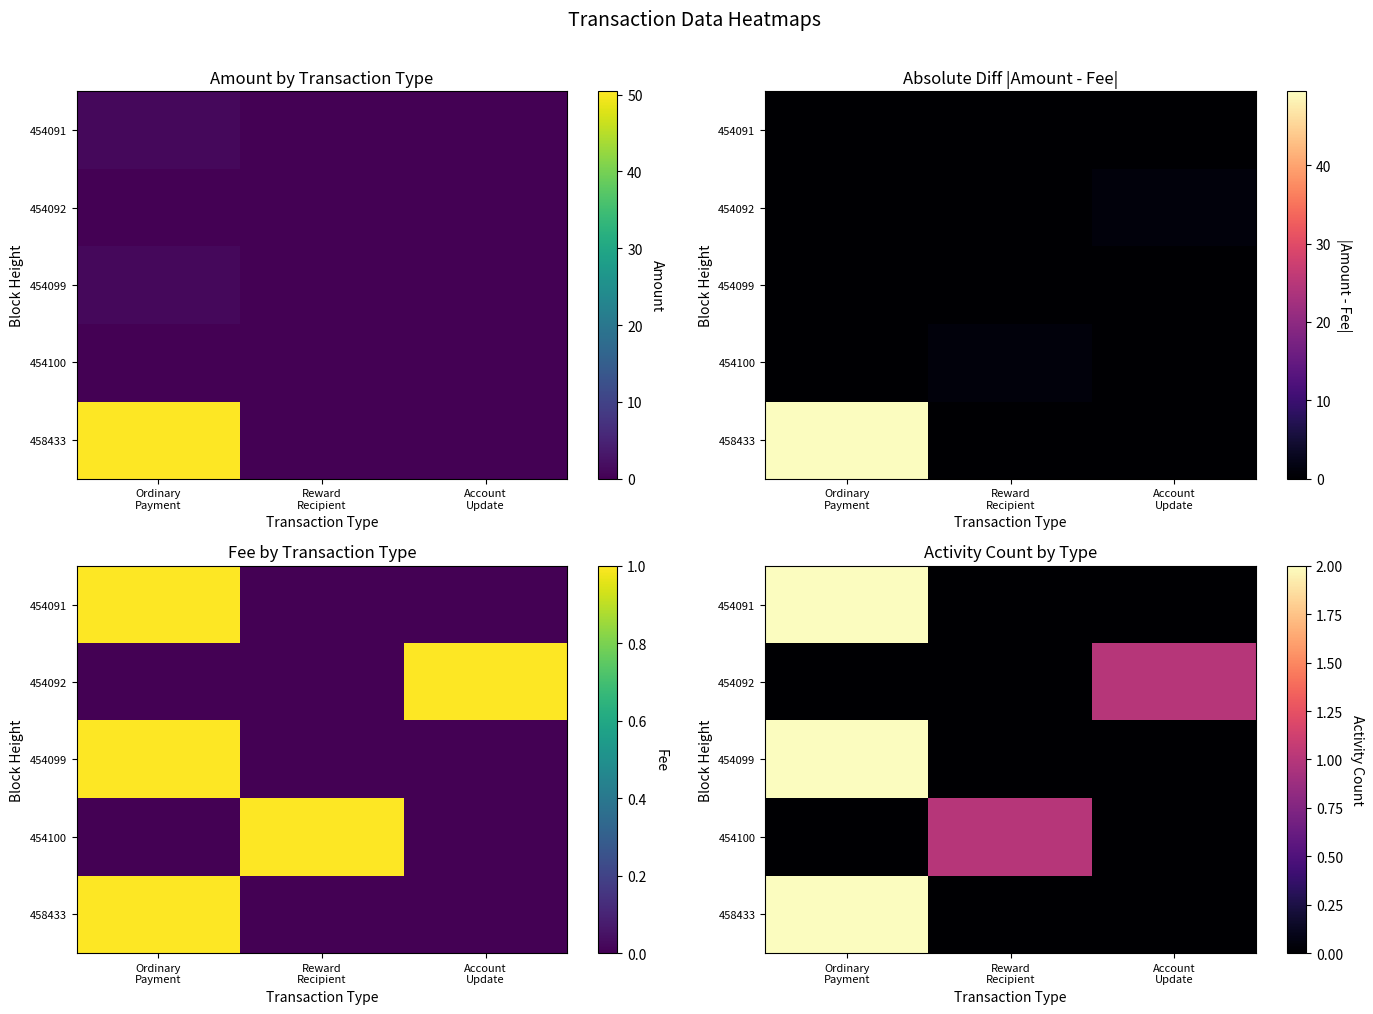

List the labels in order of 454100 value, largest first.

Reward Recipient, Ordinary Payment, Account Update